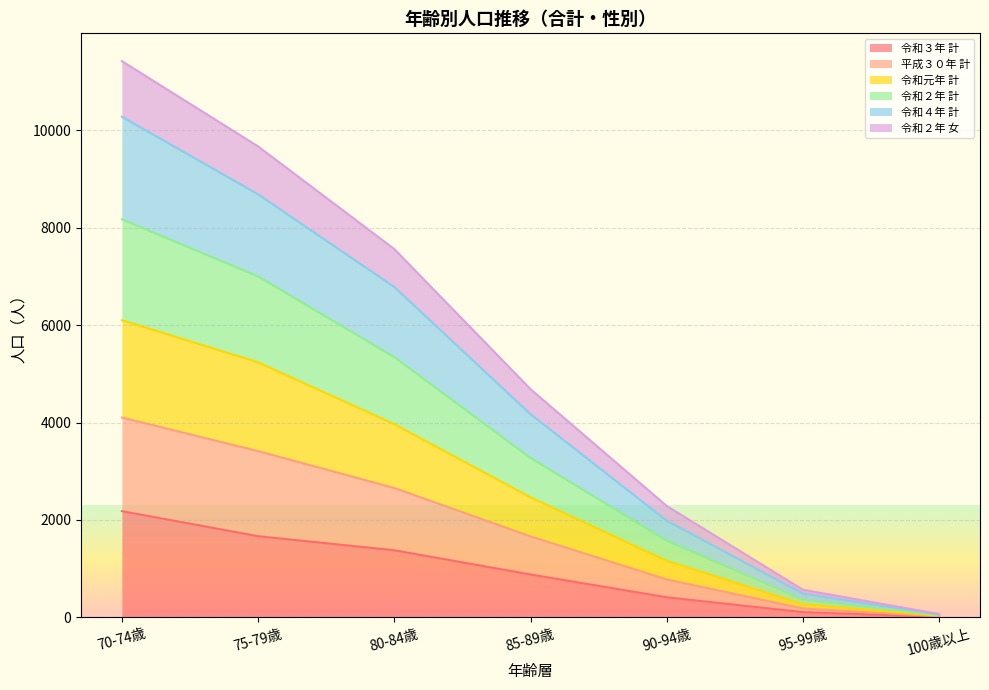

How many data points in 令和２年 女 are less than 4687?

3